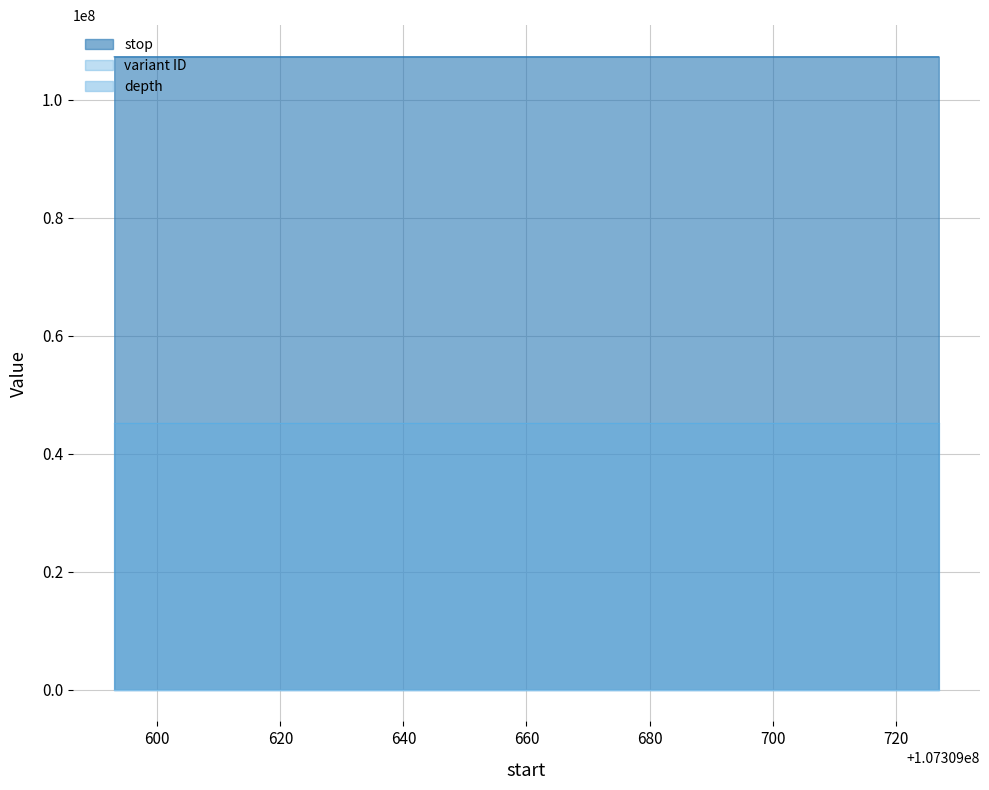

What are all the series names shown in the legend?

stop, variant ID, depth